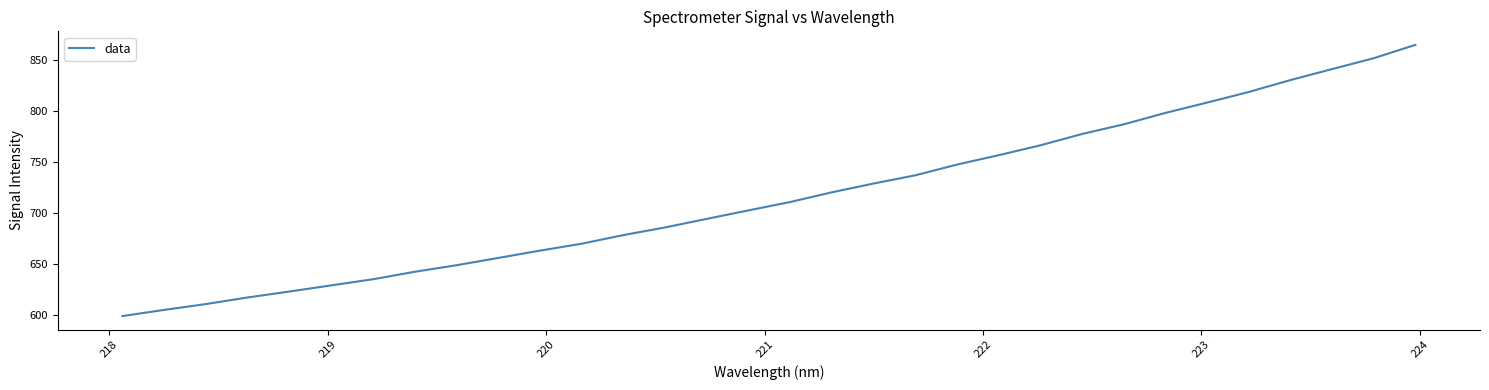

What is the greatest value displayed?

864.6